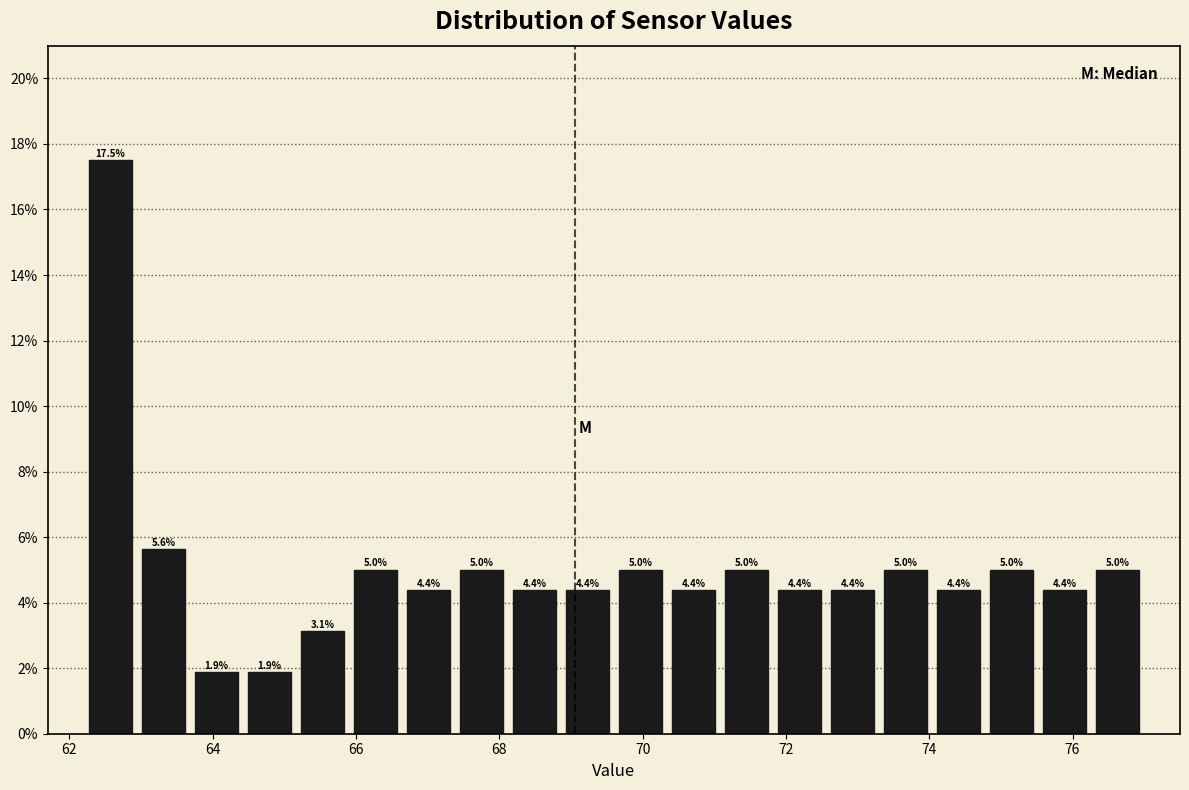

Around what value on the x-axis is the tallest bar? Give the approximate position of its centre, as read against the axis.

62.6